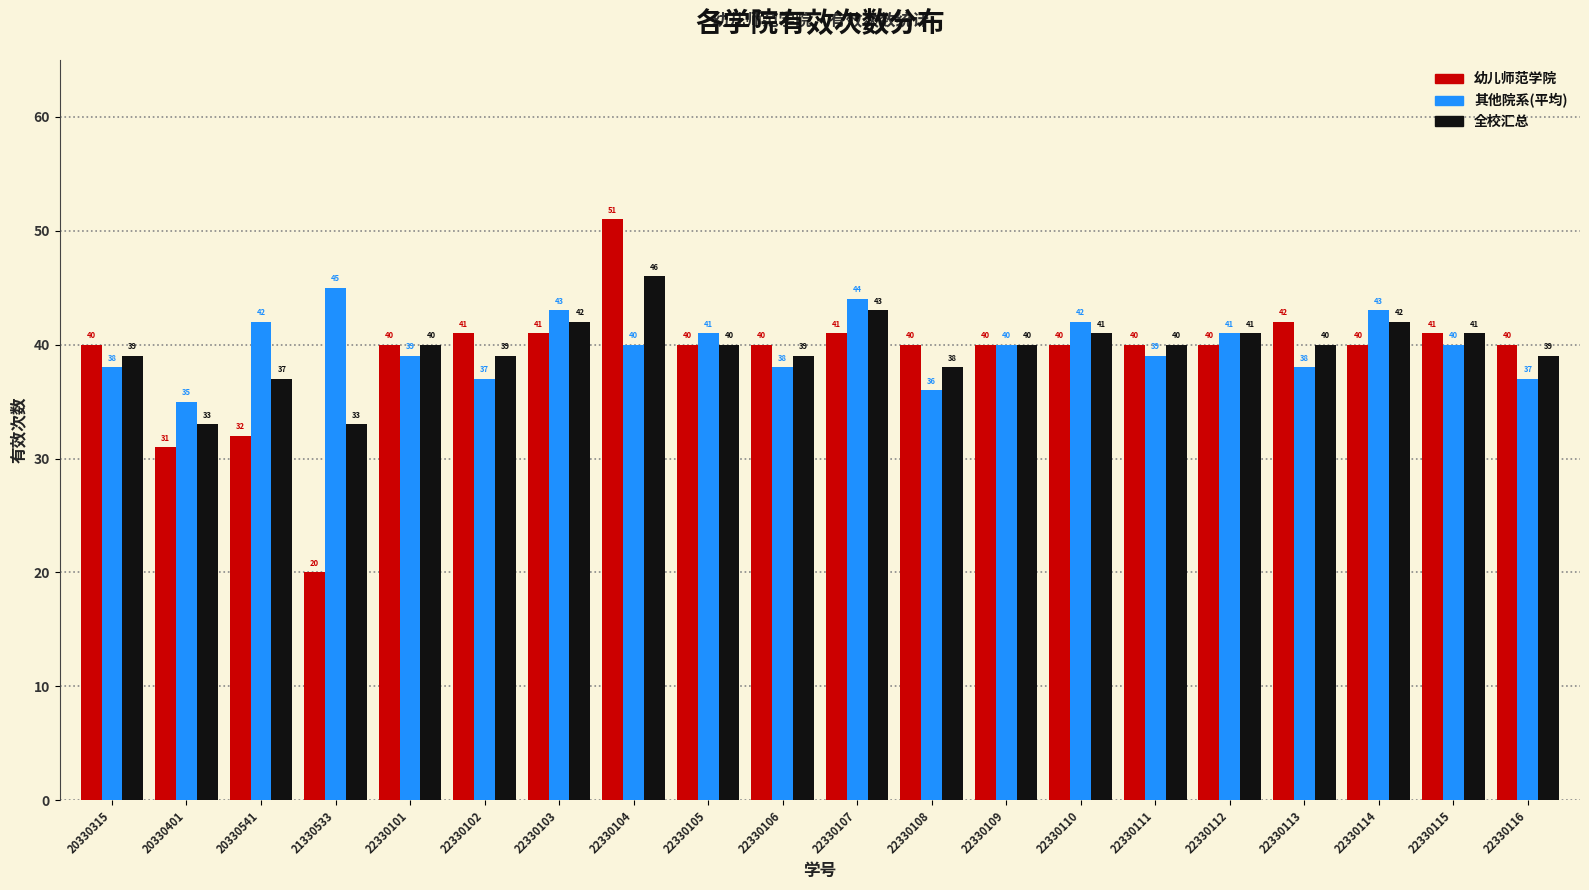

What is the lowest value of the 幼儿师范学院 series?

20